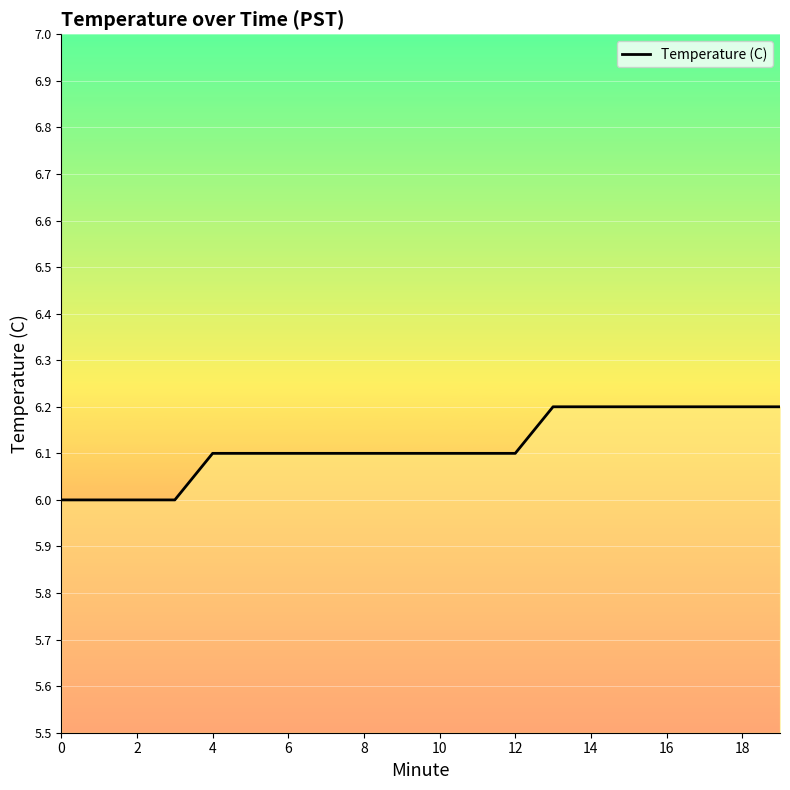

What is the maximum value shown in the chart?

6.2